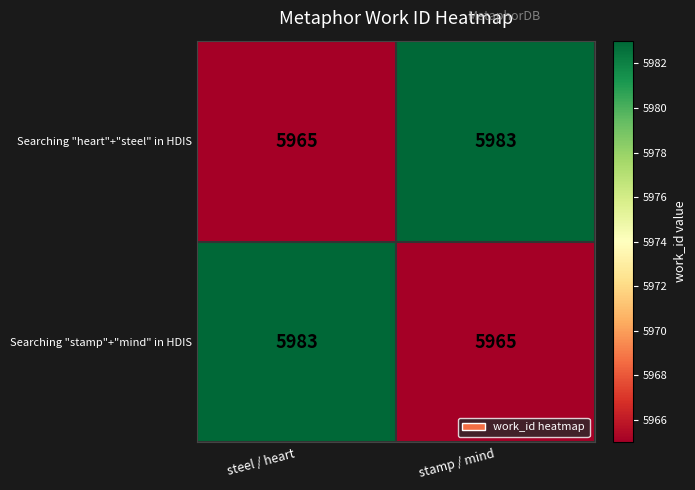

What value does the Searching "heart"+"steel" in HDIS series have at steel / heart, to the nearest 5?

5965